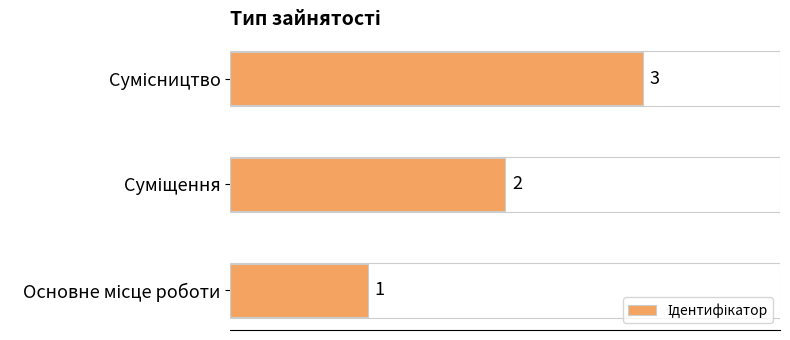

What is the maximum value shown in the chart?

3